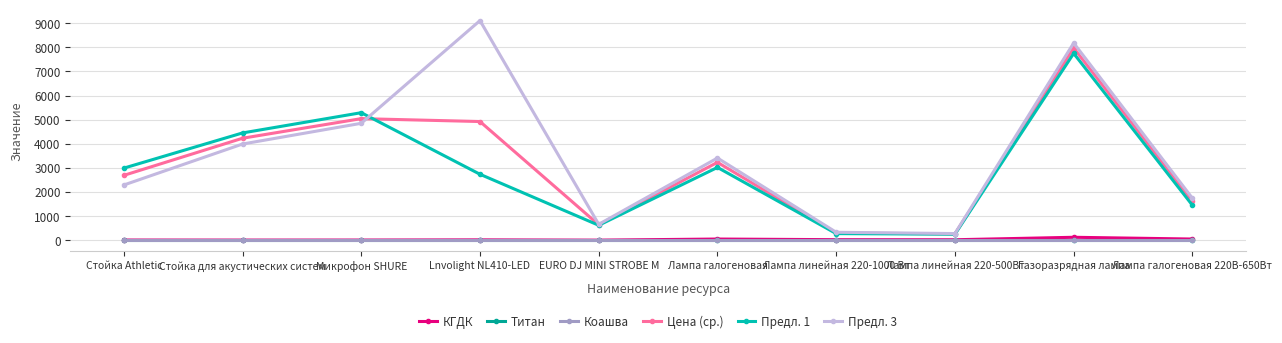

What is the highest value of the Предл. 1 series?

7750.0